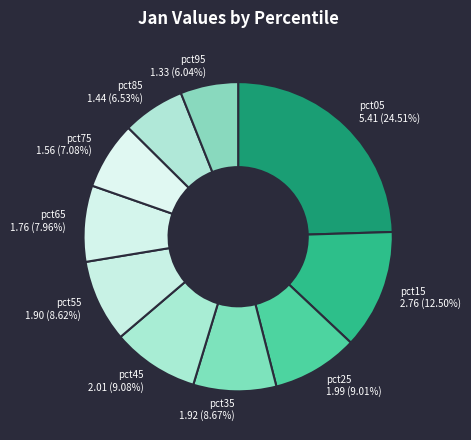

What is the ratio of the value at pct65 to the value at pct05?

0.3